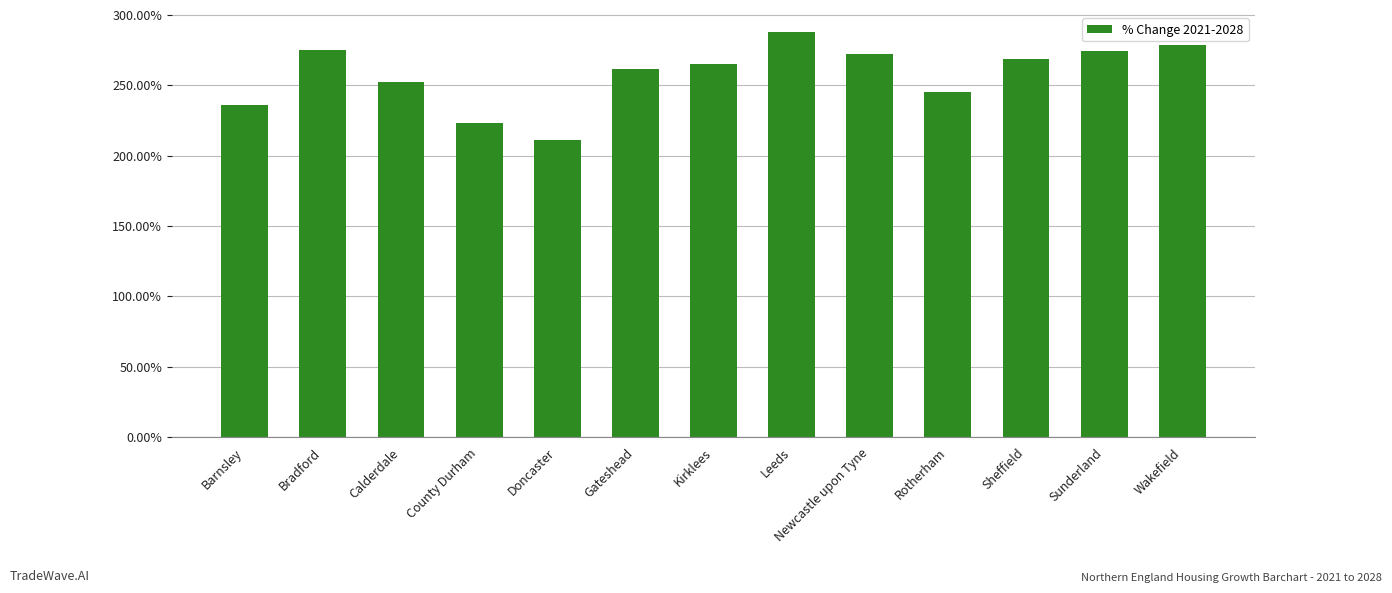

At which label does the data first exceed 265?

Bradford